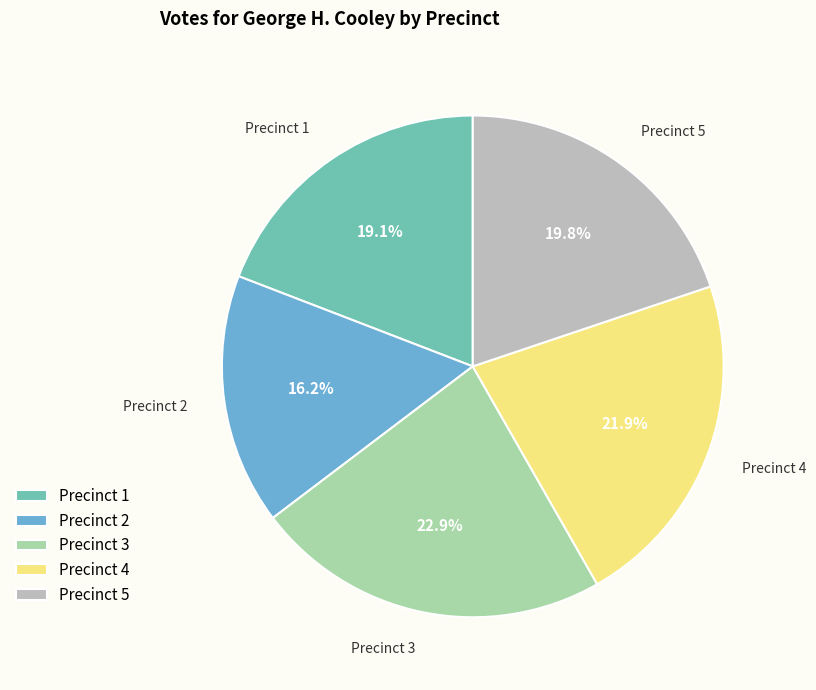

Rank the categories by value from lowest to highest.

Precinct 2, Precinct 1, Precinct 5, Precinct 4, Precinct 3